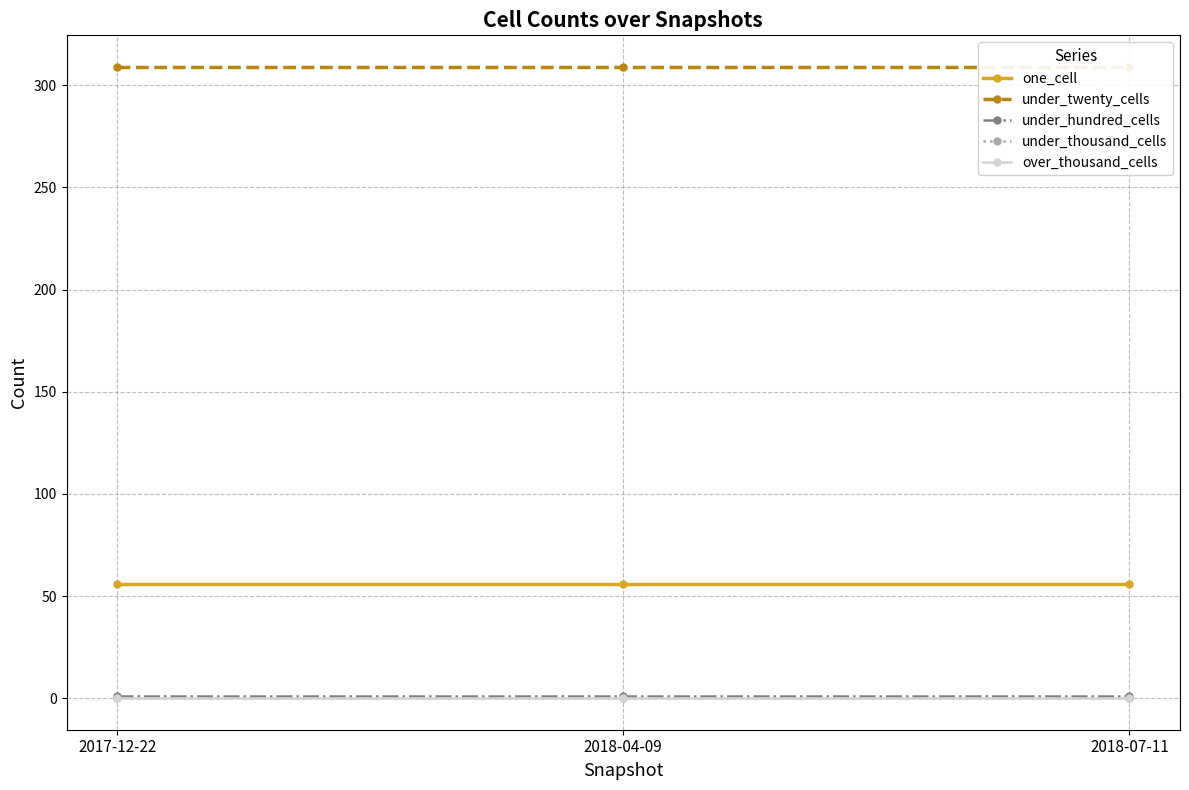

Read the under_hundred_cells value at 2018-07-11.

1